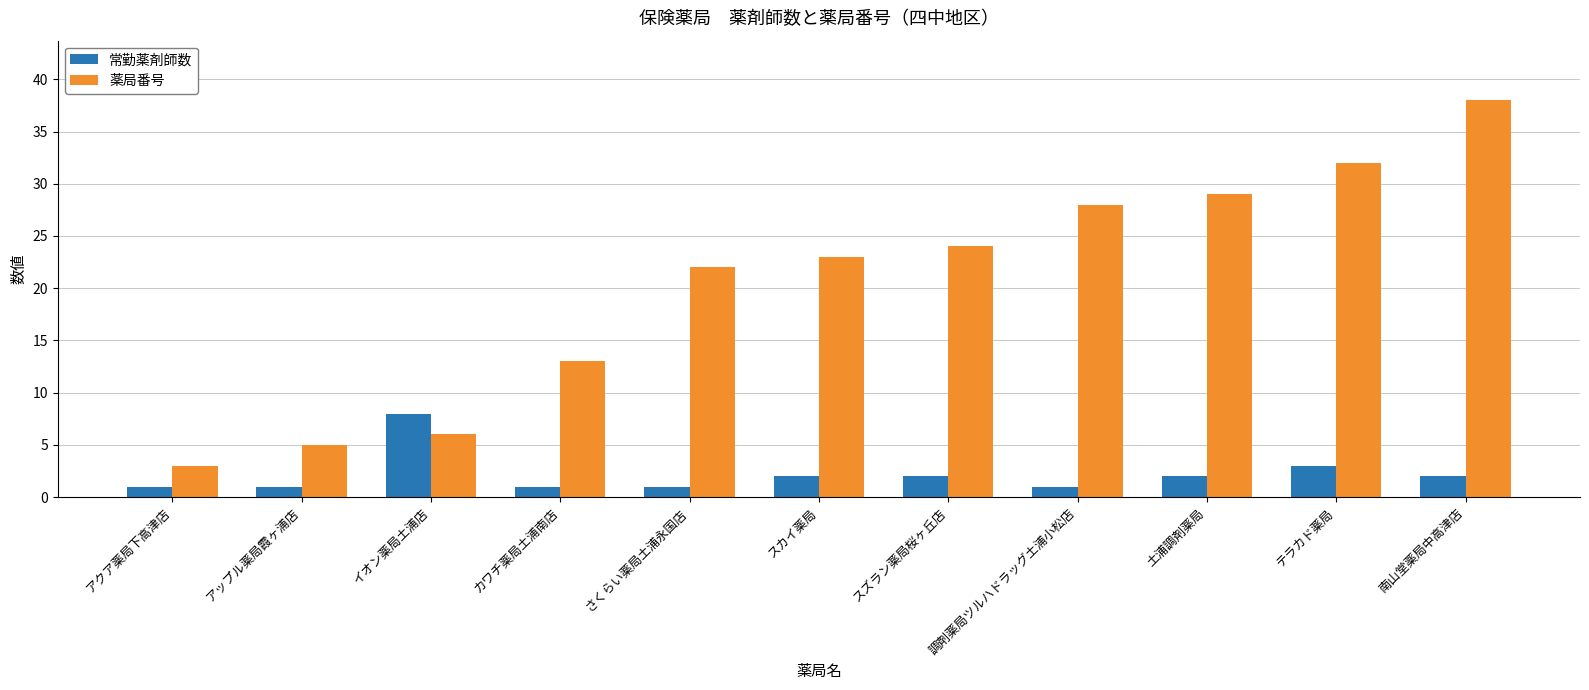

What is the label of the 3rd bar from the left?

イオン薬局土浦店